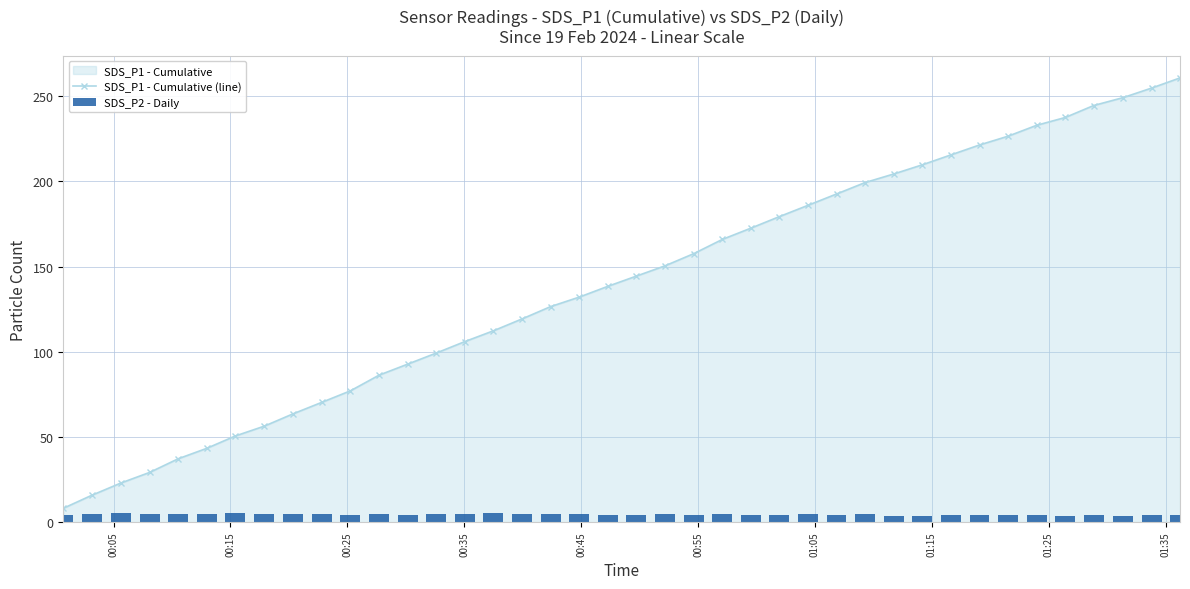

What is the maximum value shown in the chart?

260.8